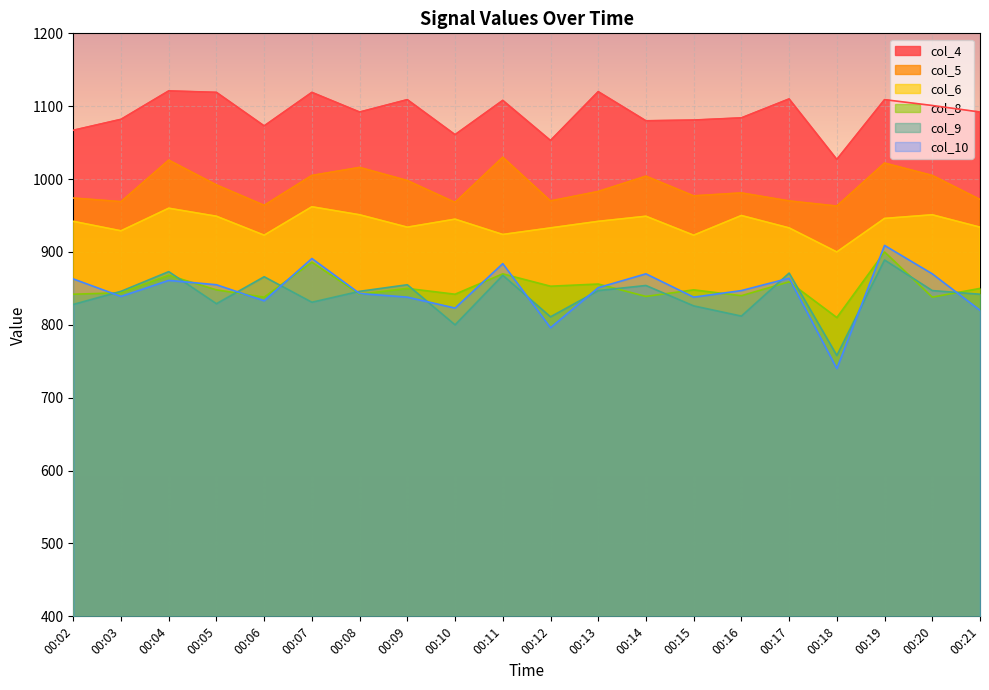

At which category is the sum across all series the highest?

00:19